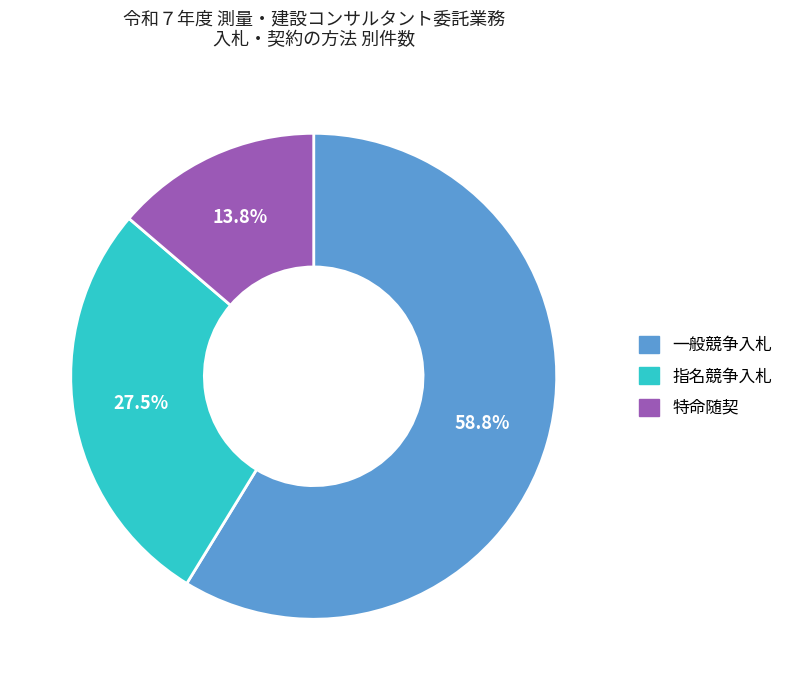

Which slice is the largest?

一般競争入札